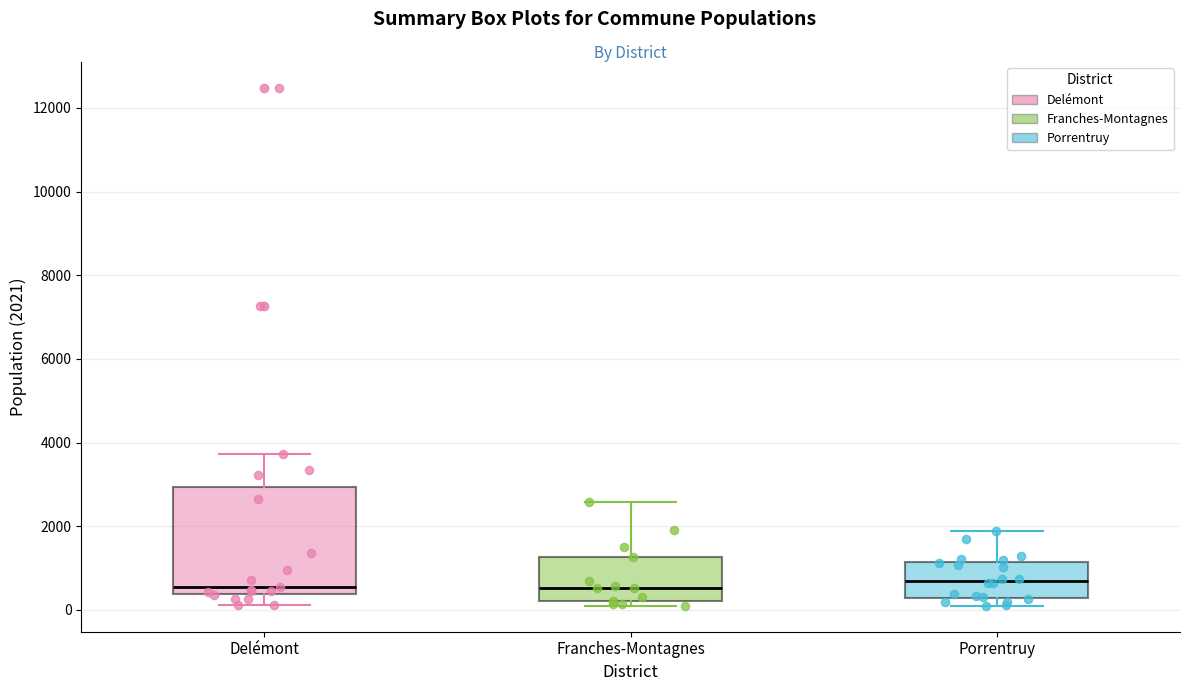

Comparing the boxes themselves (not the whiskers), which one is the tallest?

Delémont